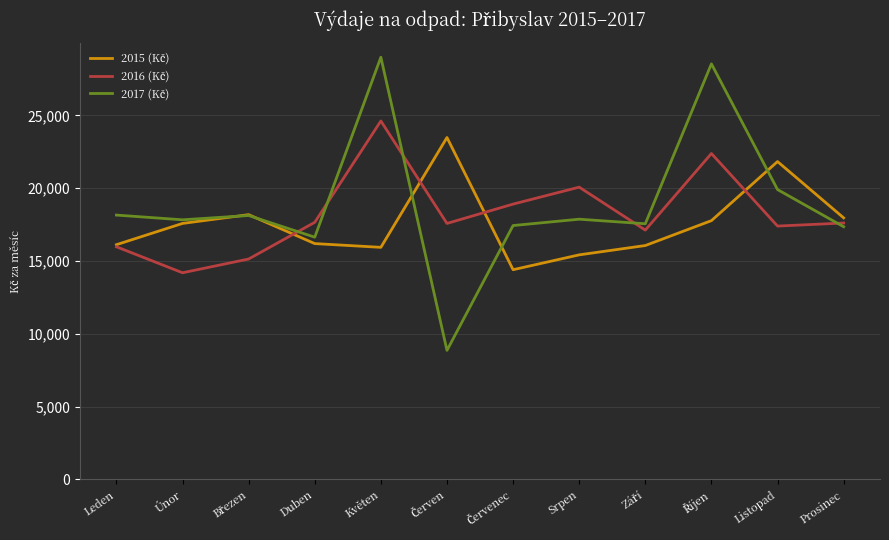

What is the difference between the highest and lowest values at Listopad?

4428